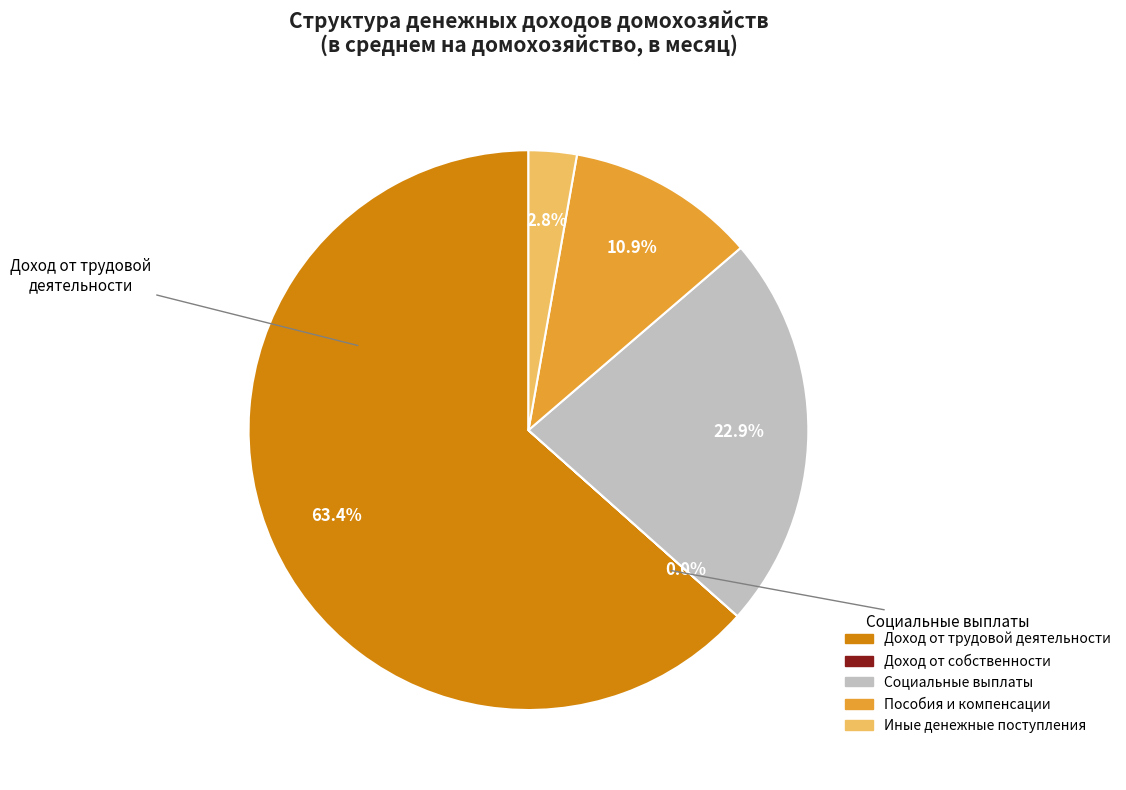

What percentage is the Социальные выплаты slice, to the nearest percent?

23%